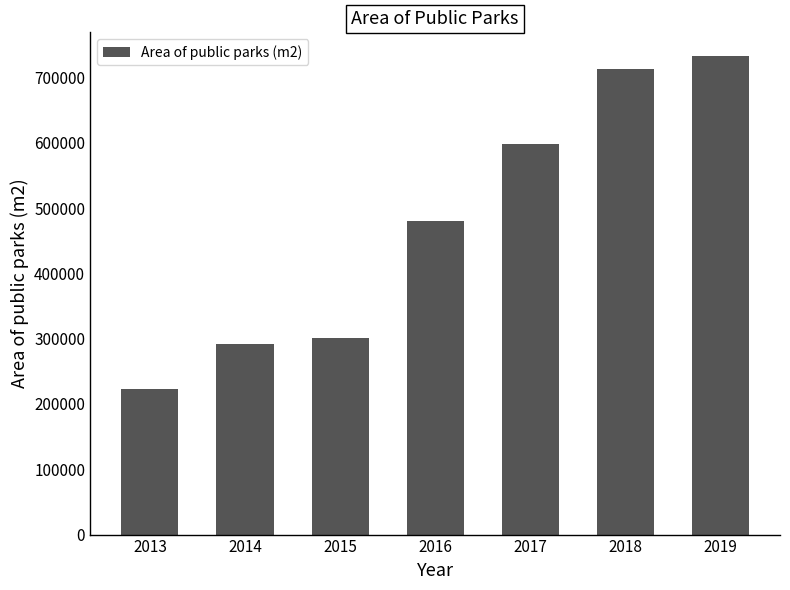

Which has a higher value, 2017 or 2018?

2018